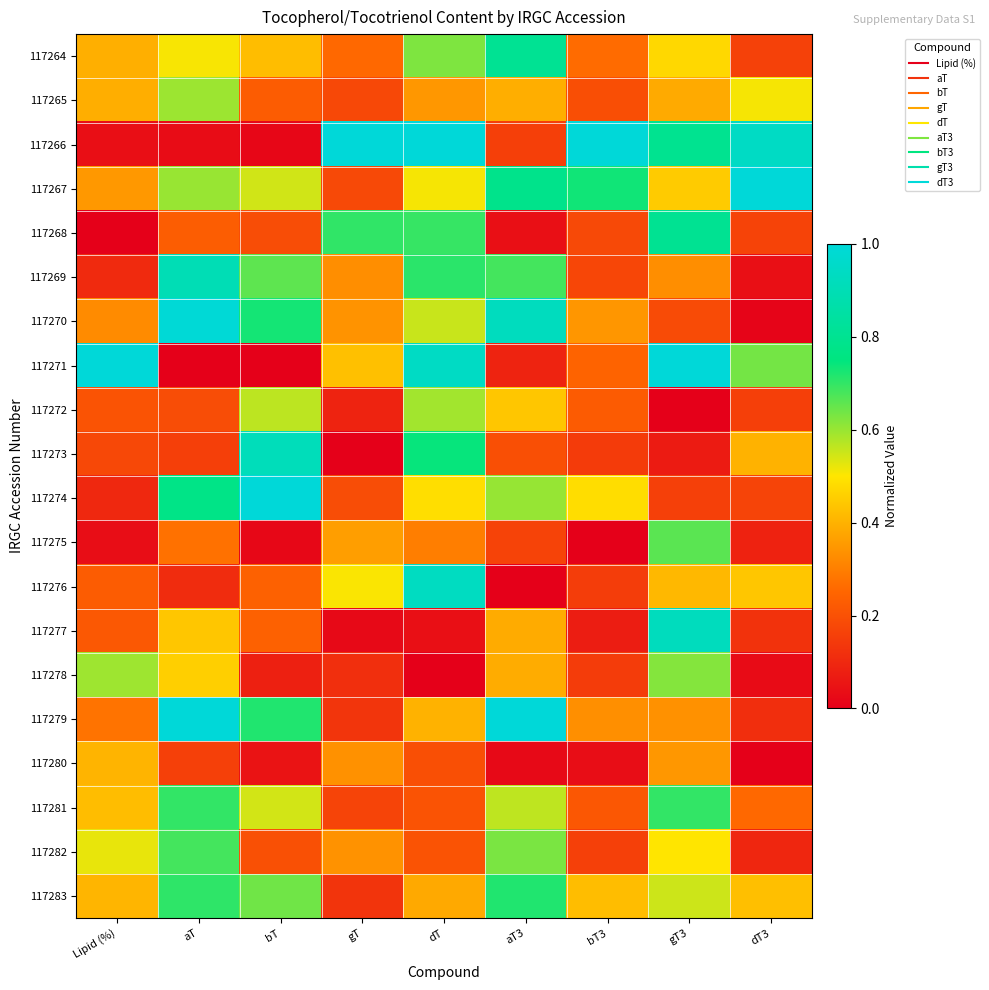

Reading right to left, what are all the values shown in this chart?

117264: dT3=0.2	gT3=0.5	bT3=0.3	aT3=0.8	dT=0.6	gT=0.3	bT=0.4	aT=0.5	Lipid (%)=0.4
117265: dT3=0.5	gT3=0.4	bT3=0.2	aT3=0.4	dT=0.3	gT=0.2	bT=0.2	aT=0.6	Lipid (%)=0.4
117266: dT3=0.9	gT3=0.8	bT3=1.0	aT3=0.2	dT=1.0	gT=1.0	bT=0.0	aT=0.0	Lipid (%)=0.0
117267: dT3=1.0	gT3=0.4	bT3=0.7	aT3=0.8	dT=0.5	gT=0.2	bT=0.5	aT=0.6	Lipid (%)=0.3
117268: dT3=0.2	gT3=0.8	bT3=0.2	aT3=0.0	dT=0.7	gT=0.7	bT=0.2	aT=0.2	Lipid (%)=0.0
117269: dT3=0.0	gT3=0.3	bT3=0.2	aT3=0.7	dT=0.7	gT=0.3	bT=0.7	aT=0.9	Lipid (%)=0.1
117270: dT3=0.0	gT3=0.2	bT3=0.3	aT3=0.9	dT=0.6	gT=0.3	bT=0.7	aT=1.0	Lipid (%)=0.3
117271: dT3=0.6	gT3=1.0	bT3=0.2	aT3=0.1	dT=0.9	gT=0.4	bT=0.0	aT=0.0	Lipid (%)=1.0
117272: dT3=0.2	gT3=0.0	bT3=0.2	aT3=0.4	dT=0.6	gT=0.1	bT=0.6	aT=0.2	Lipid (%)=0.2
117273: dT3=0.4	gT3=0.1	bT3=0.1	aT3=0.2	dT=0.7	gT=0.0	bT=0.9	aT=0.2	Lipid (%)=0.2
117274: dT3=0.2	gT3=0.2	bT3=0.5	aT3=0.6	dT=0.5	gT=0.2	bT=1.0	aT=0.8	Lipid (%)=0.1
117275: dT3=0.1	gT3=0.7	bT3=0.0	aT3=0.2	dT=0.3	gT=0.4	bT=0.0	aT=0.3	Lipid (%)=0.0
117276: dT3=0.4	gT3=0.4	bT3=0.2	aT3=0.0	dT=0.9	gT=0.5	bT=0.2	aT=0.1	Lipid (%)=0.2
117277: dT3=0.1	gT3=0.9	bT3=0.1	aT3=0.4	dT=0.0	gT=0.0	bT=0.2	aT=0.4	Lipid (%)=0.2
117278: dT3=0.0	gT3=0.6	bT3=0.1	aT3=0.4	dT=0.0	gT=0.1	bT=0.1	aT=0.5	Lipid (%)=0.6
117279: dT3=0.1	gT3=0.3	bT3=0.3	aT3=1.0	dT=0.4	gT=0.1	bT=0.7	aT=1.0	Lipid (%)=0.3
117280: dT3=0.0	gT3=0.3	bT3=0.0	aT3=0.0	dT=0.2	gT=0.3	bT=0.0	aT=0.2	Lipid (%)=0.4
117281: dT3=0.3	gT3=0.7	bT3=0.2	aT3=0.6	dT=0.2	gT=0.2	bT=0.5	aT=0.7	Lipid (%)=0.4
117282: dT3=0.1	gT3=0.5	bT3=0.2	aT3=0.6	dT=0.2	gT=0.3	bT=0.2	aT=0.7	Lipid (%)=0.5
117283: dT3=0.4	gT3=0.5	bT3=0.4	aT3=0.7	dT=0.4	gT=0.1	bT=0.6	aT=0.7	Lipid (%)=0.4